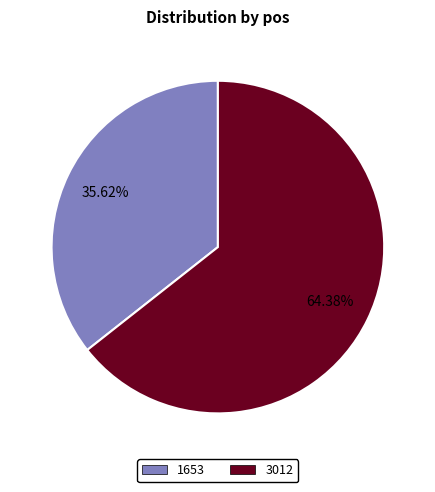

Rank the categories by value from highest to lowest.

3012, 1653